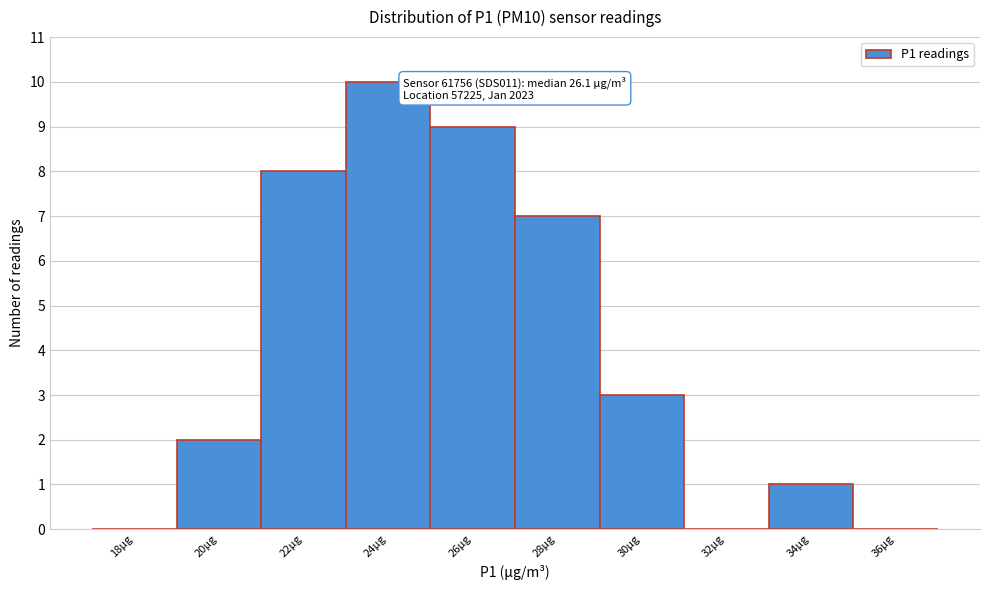

Reading left to right, what are all the values shown in this chart?

18µg=0	20µg=2	22µg=8	24µg=10	26µg=9	28µg=7	30µg=3	32µg=0	34µg=1	36µg=0